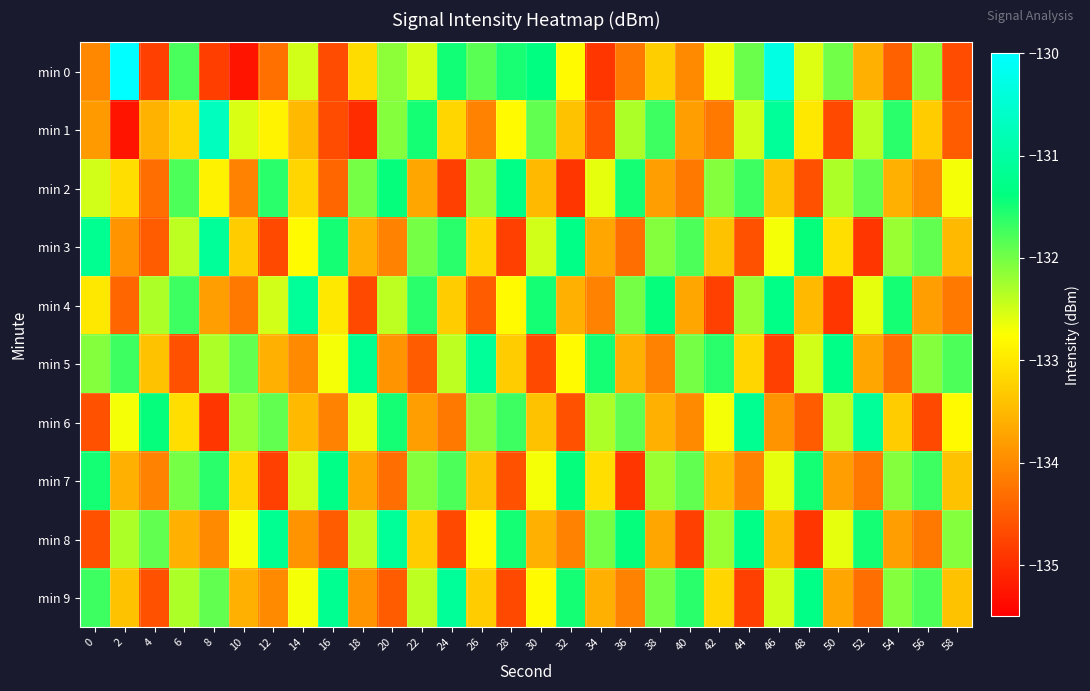

Reading right to left, what are all the values shown in this chart?

min 0: 58=-134.7	56=-132.2	54=-134.4	52=-133.6	50=-132.0	48=-132.6	46=-130.3	44=-131.9	42=-132.6	40=-134.0	38=-133.3	36=-134.2	34=-134.9	32=-132.8	30=-131.4	28=-131.5	26=-131.9	24=-131.5	22=-132.5	20=-132.1	18=-133.1	16=-134.7	14=-132.5	12=-134.3	10=-135.3	8=-134.8	6=-131.8	4=-134.8	2=-129.9	0=-134.0
min 1: 58=-134.5	56=-133.3	54=-131.6	52=-132.4	50=-134.7	48=-133.0	46=-131.1	44=-132.5	42=-134.2	40=-133.8	38=-131.7	36=-132.3	34=-134.6	32=-133.4	30=-131.9	28=-132.8	26=-134.1	24=-133.2	22=-131.5	20=-132.1	18=-135.0	16=-134.7	14=-133.5	12=-132.9	10=-132.6	8=-130.7	6=-133.2	4=-133.6	2=-135.3	0=-133.8
min 2: 58=-132.7	56=-134.0	54=-133.6	52=-131.9	50=-132.3	48=-134.6	46=-133.4	44=-131.7	42=-132.1	40=-134.2	38=-133.8	36=-131.5	34=-132.6	32=-134.9	30=-133.5	28=-131.3	26=-132.2	24=-134.8	22=-133.7	20=-131.4	18=-132.0	16=-134.4	14=-133.2	12=-131.6	10=-134.1	8=-132.9	6=-131.8	4=-134.3	2=-133.1	0=-132.5
min 3: 58=-133.5	56=-131.9	54=-132.2	52=-134.9	50=-133.1	48=-131.4	46=-132.7	44=-134.6	42=-133.4	40=-131.8	38=-132.1	36=-134.3	34=-133.7	32=-131.3	30=-132.5	28=-134.8	26=-133.2	24=-131.6	22=-132.0	20=-134.1	18=-133.6	16=-131.5	14=-132.8	12=-134.7	10=-133.3	8=-131.1	6=-132.4	4=-134.5	2=-133.9	0=-131.2
min 4: 58=-134.2	56=-133.8	54=-131.5	52=-132.6	50=-134.9	48=-133.5	46=-131.3	44=-132.2	42=-134.8	40=-133.7	38=-131.4	36=-132.0	34=-134.1	32=-133.6	30=-131.5	28=-132.8	26=-134.5	24=-133.3	22=-131.6	20=-132.4	18=-134.7	16=-133.0	14=-131.1	12=-132.5	10=-134.2	8=-133.8	6=-131.7	4=-132.3	2=-134.4	0=-133.0
min 5: 58=-131.8	56=-132.1	54=-134.3	52=-133.7	50=-131.3	48=-132.5	46=-134.8	44=-133.2	42=-131.6	40=-132.0	38=-134.1	36=-133.6	34=-131.5	32=-132.8	30=-134.7	28=-133.3	26=-131.1	24=-132.4	22=-134.5	20=-133.9	18=-131.2	16=-132.7	14=-134.0	12=-133.6	10=-131.9	8=-132.3	6=-134.6	4=-133.4	2=-131.7	0=-132.1
min 6: 58=-132.8	56=-134.7	54=-133.3	52=-131.1	50=-132.4	48=-134.5	46=-133.9	44=-131.2	42=-132.7	40=-134.0	38=-133.6	36=-131.9	34=-132.3	32=-134.6	30=-133.4	28=-131.7	26=-132.1	24=-134.2	22=-133.8	20=-131.5	18=-132.6	16=-134.1	14=-133.5	12=-131.9	10=-132.2	8=-134.9	6=-133.1	4=-131.4	2=-132.7	0=-134.6
min 7: 58=-133.4	56=-131.7	54=-132.1	52=-134.2	50=-133.8	48=-131.5	46=-132.6	44=-134.1	42=-133.5	40=-131.9	38=-132.2	36=-134.9	34=-133.1	32=-131.4	30=-132.7	28=-134.6	26=-133.4	24=-131.8	22=-132.1	20=-134.3	18=-133.7	16=-131.3	14=-132.5	12=-134.8	10=-133.2	8=-131.6	6=-132.0	4=-134.1	2=-133.6	0=-131.5
min 8: 58=-132.1	56=-134.2	54=-133.8	52=-131.5	50=-132.6	48=-134.9	46=-133.5	44=-131.3	42=-132.2	40=-134.8	38=-133.7	36=-131.4	34=-132.0	32=-134.1	30=-133.6	28=-131.5	26=-132.8	24=-134.7	22=-133.3	20=-131.1	18=-132.4	16=-134.5	14=-133.9	12=-131.2	10=-132.7	8=-134.0	6=-133.6	4=-131.9	2=-132.3	0=-134.6
min 9: 58=-133.4	56=-131.8	54=-132.1	52=-134.3	50=-133.7	48=-131.3	46=-132.5	44=-134.8	42=-133.2	40=-131.6	38=-132.0	36=-134.1	34=-133.6	32=-131.5	30=-132.8	28=-134.7	26=-133.3	24=-131.1	22=-132.4	20=-134.5	18=-133.9	16=-131.2	14=-132.7	12=-134.0	10=-133.6	8=-131.9	6=-132.3	4=-134.6	2=-133.4	0=-131.7